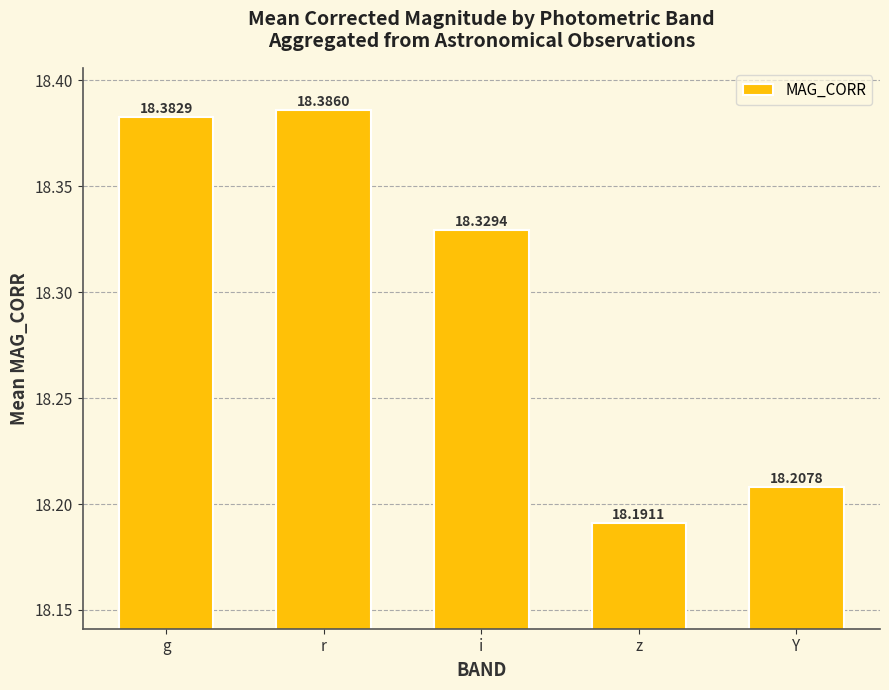

What is the sum of all values?

91.5